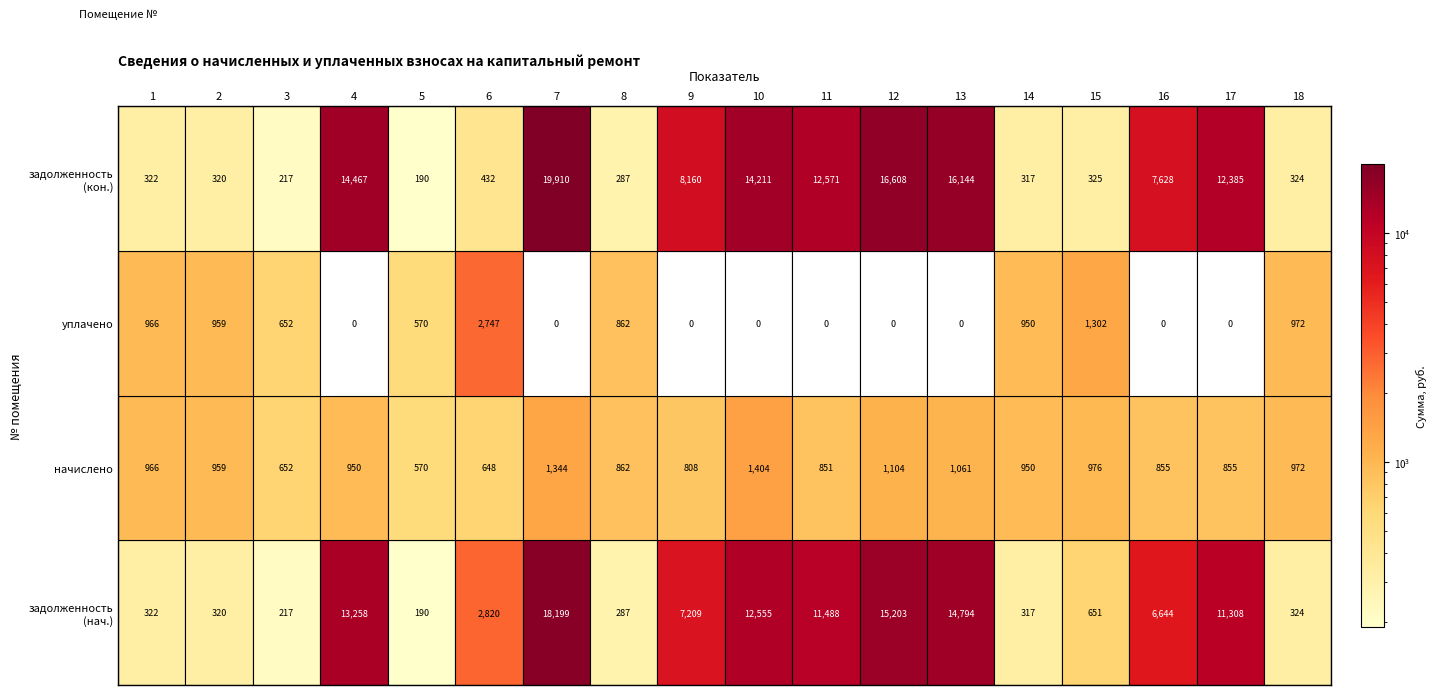

What is the difference between the 1 values at 17 and 9?

4098.9